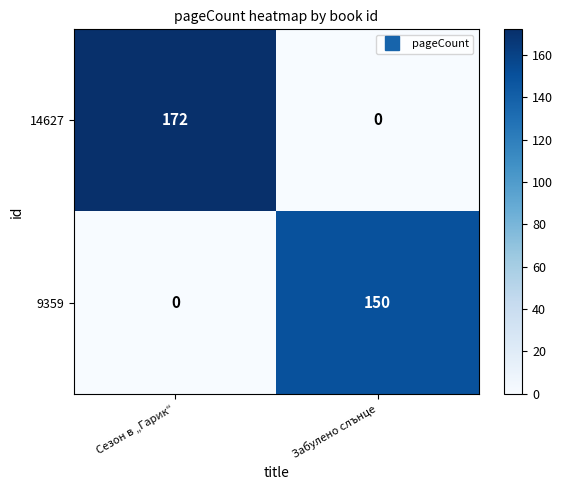

Rank the series by their maximum value, from lowest to highest.

9359, 14627